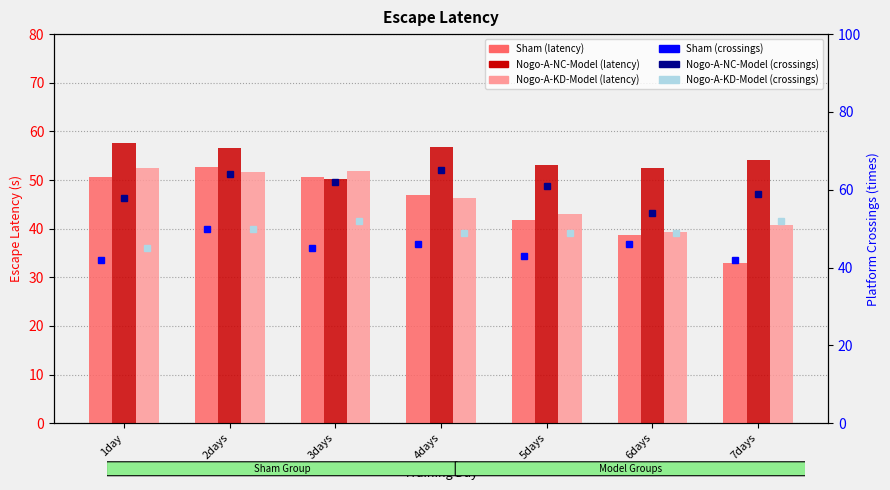

How many series are shown in this chart?

6